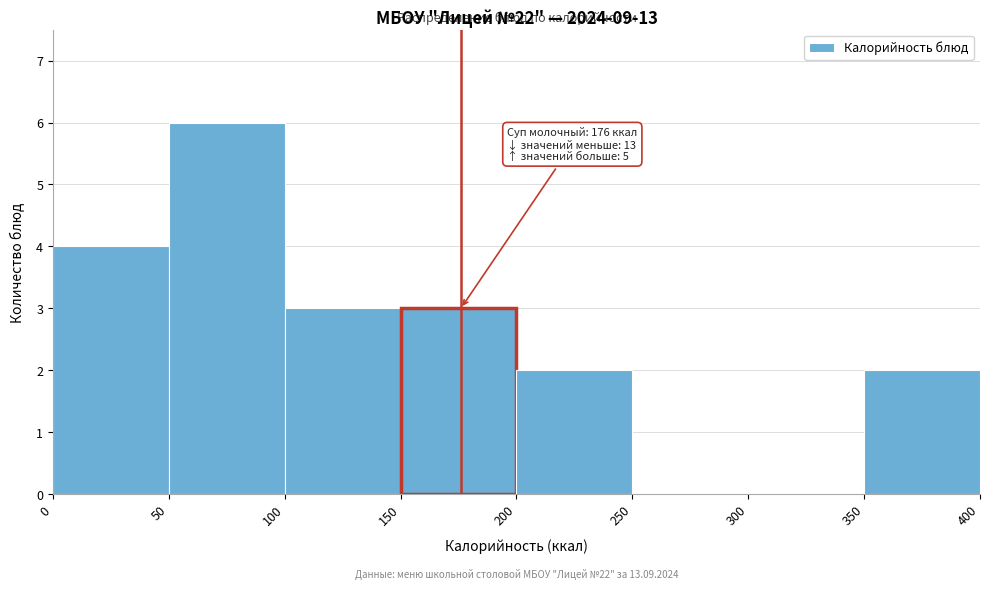

Over which range of the x-axis is the bar tallest?

50 to 100